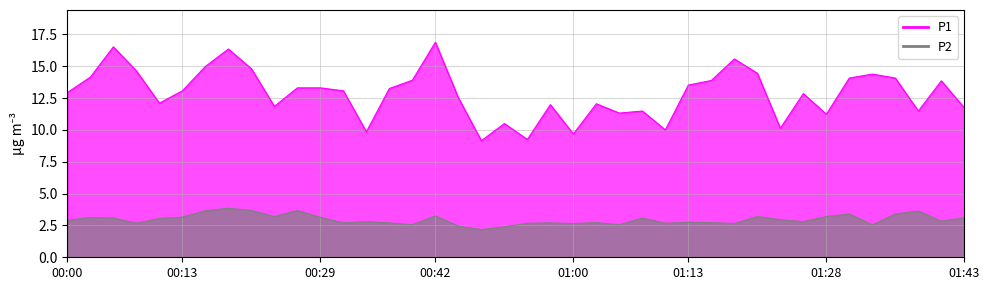

Between 00:42 and 01:00, which is larger?

00:42